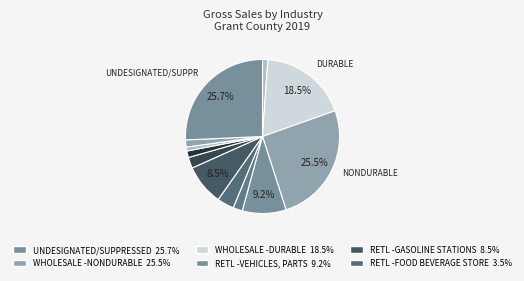

How many slices are in this pie chart?

12